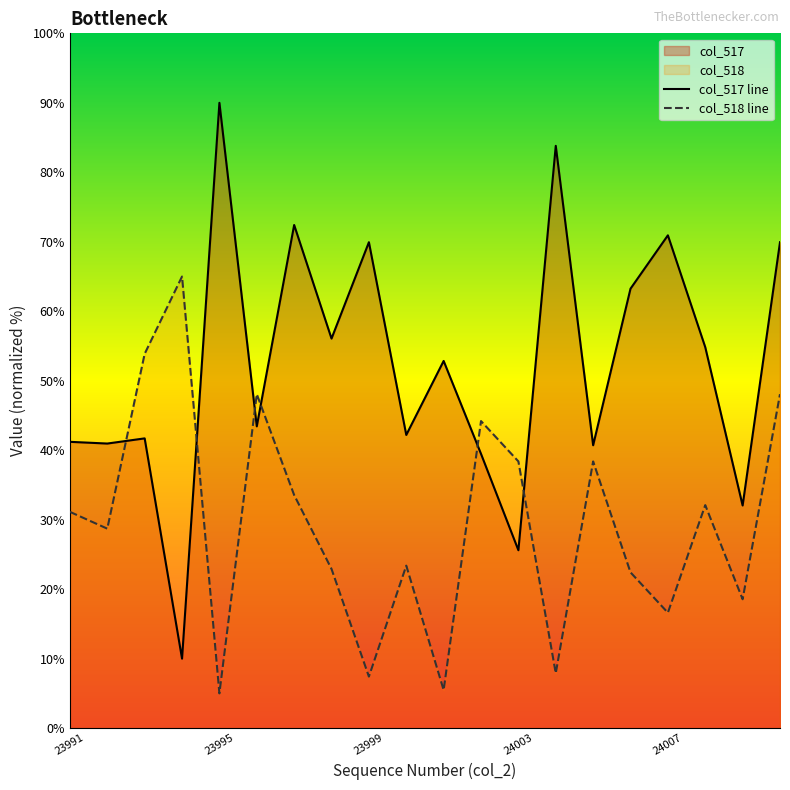

What is the total value across all series at 24003?

64.0